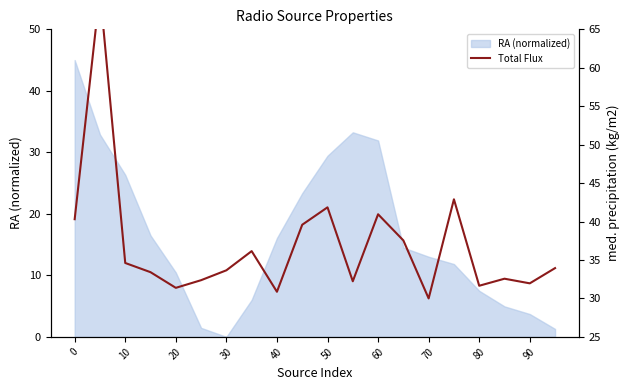

Which category has the lowest value in the RA (normalized) series?

30